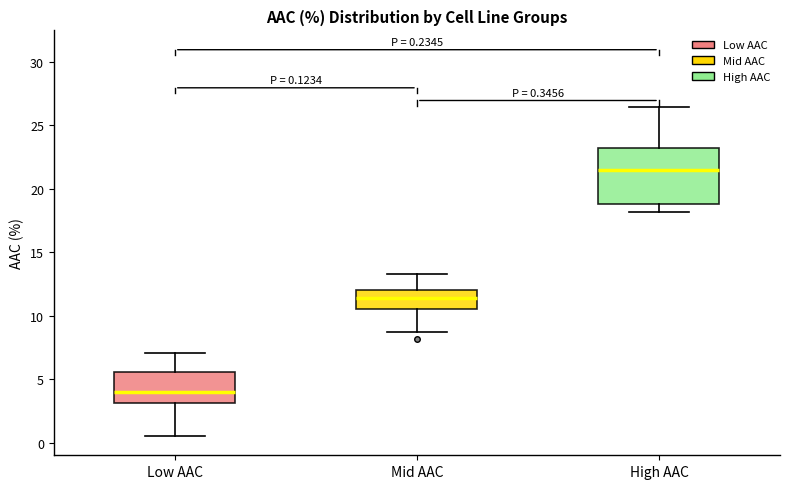

Which box is the tallest, from its lower edge to its upper edge?

High AAC